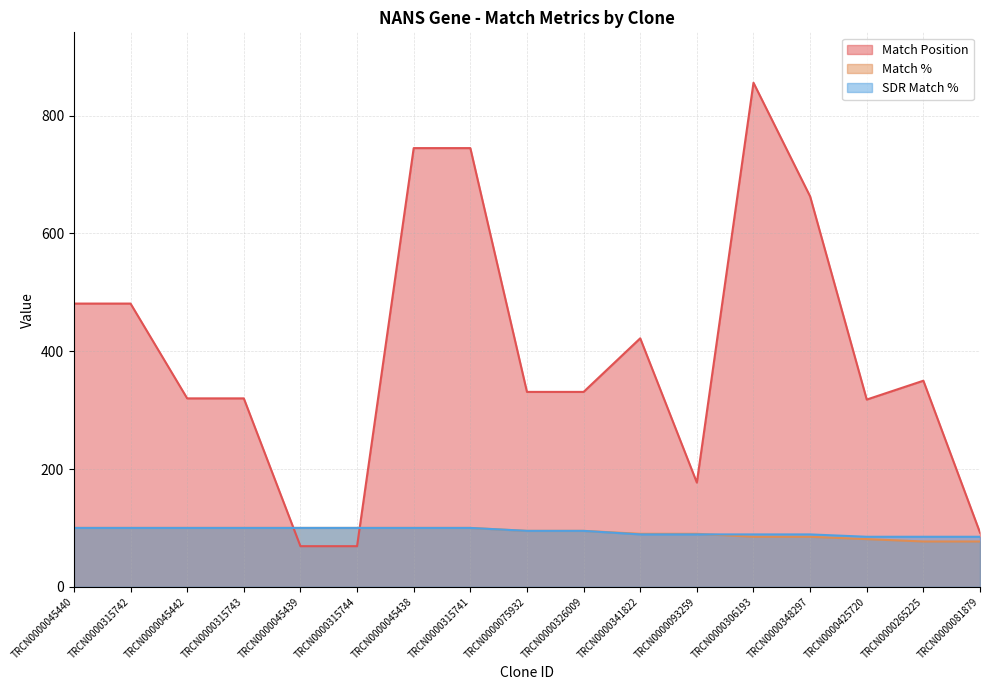

Which category has the highest value across all series?

TRCN0000306193